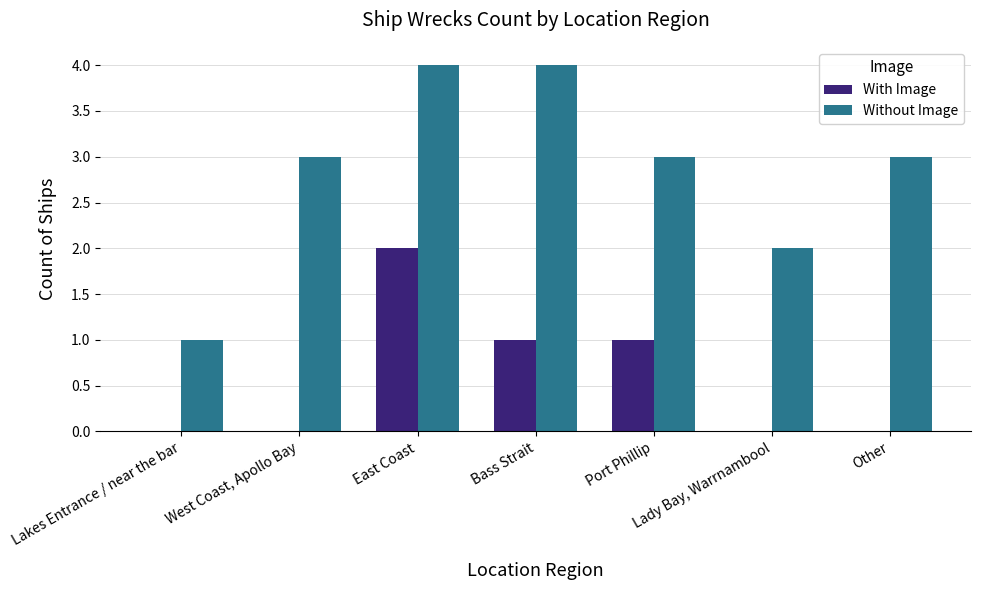

Reading left to right, list all the values displayed in this chart.

With Image: 0	0	2	1	1	0	0
Without Image: 1	3	4	4	3	2	3